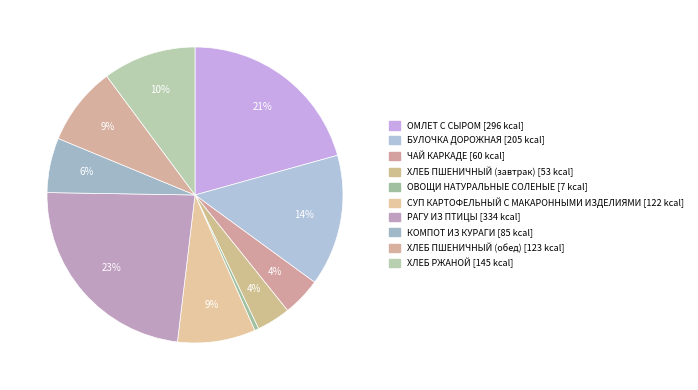

Which has a higher value, ЧАЙ КАРКАДЕ or СУП КАРТОФЕЛЬНЫЙ С МАКАРОННЫМИ ИЗДЕЛИЯМИ?

СУП КАРТОФЕЛЬНЫЙ С МАКАРОННЫМИ ИЗДЕЛИЯМИ